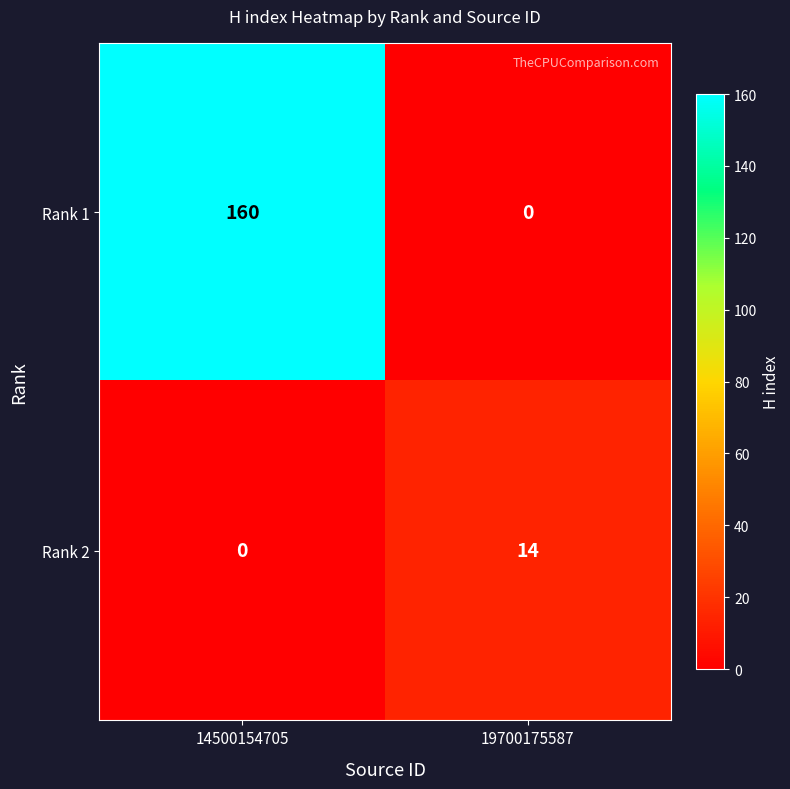

Which category has the highest value in the Rank 2 series?

19700175587